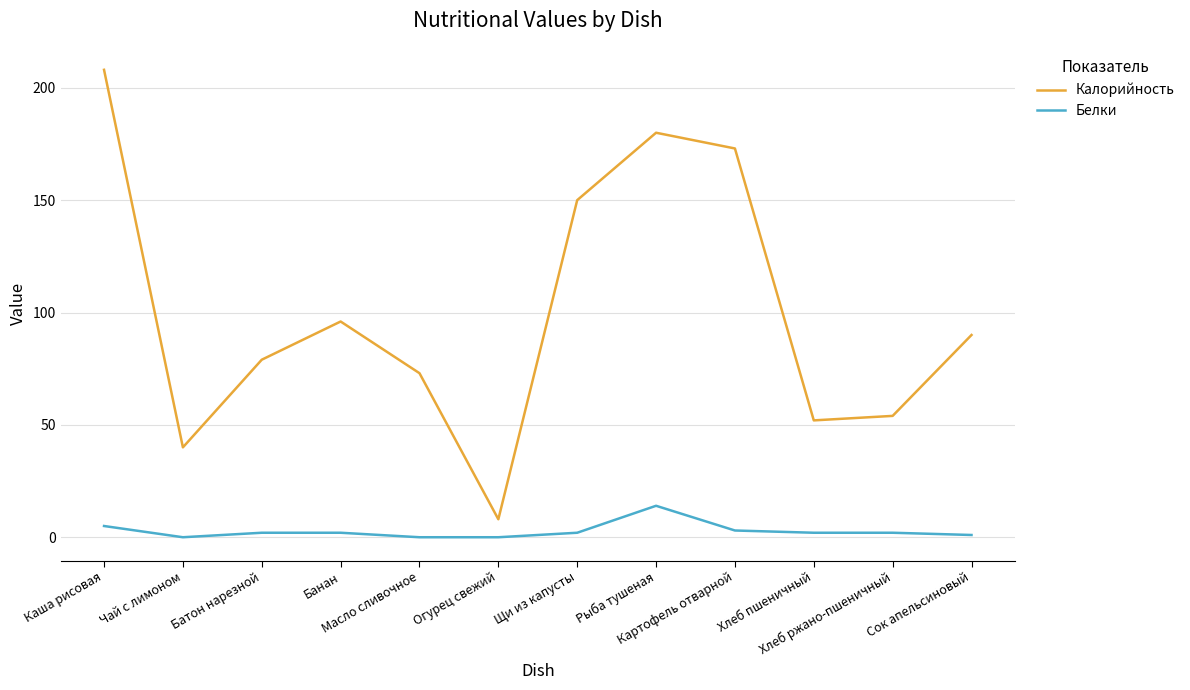

Where is the first local minimum for Белки?

Чай с лимоном